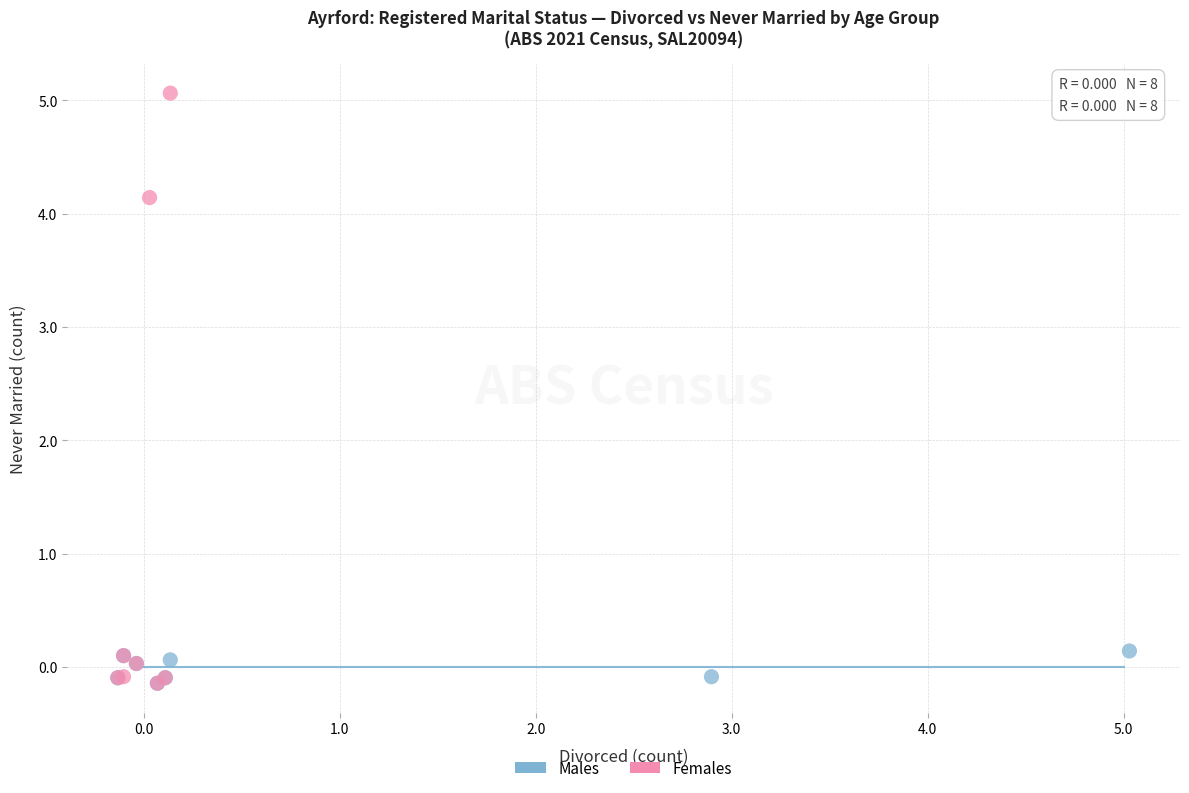

Which series contains the highest Y value?

Females